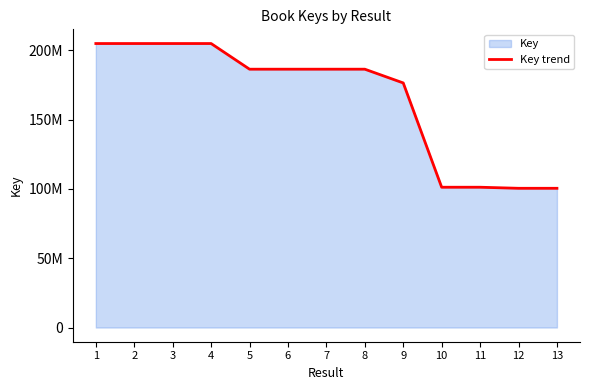

The value at 7 is 288368399. True or false?

False